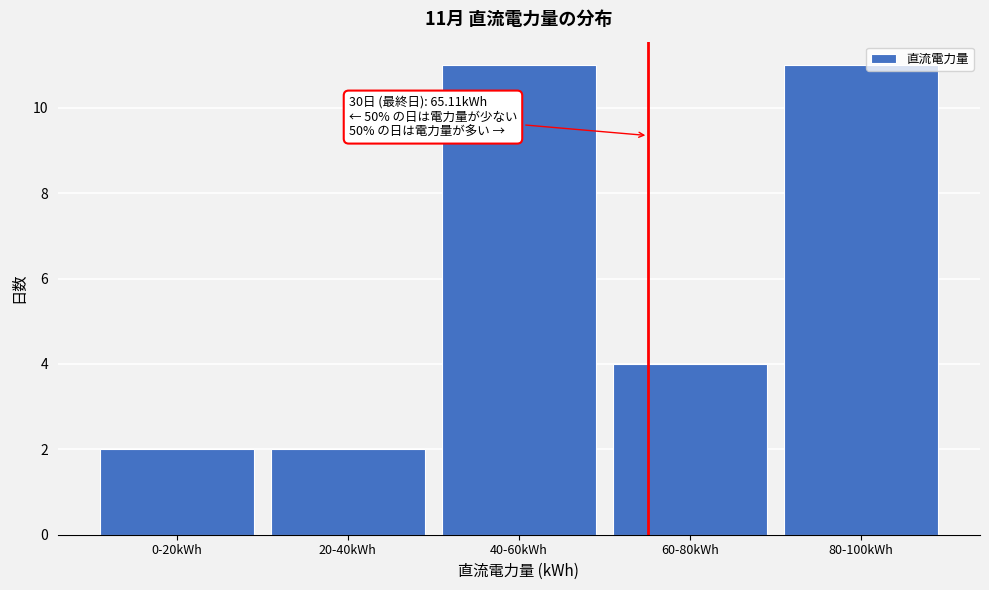

Reading right to left, transcribe all the data shown in this chart.

80-100kWh=11	60-80kWh=4	40-60kWh=11	20-40kWh=2	0-20kWh=2